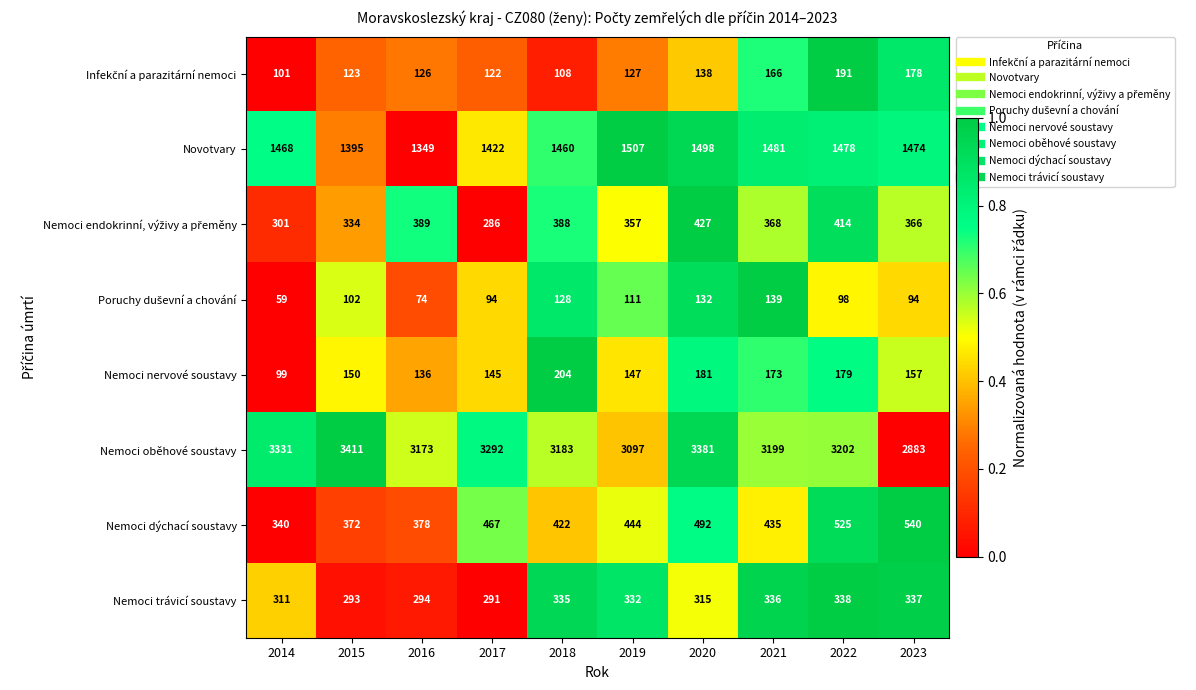

Read the Nemoci oběhové soustavy value at 2023, to the nearest 50.

2900